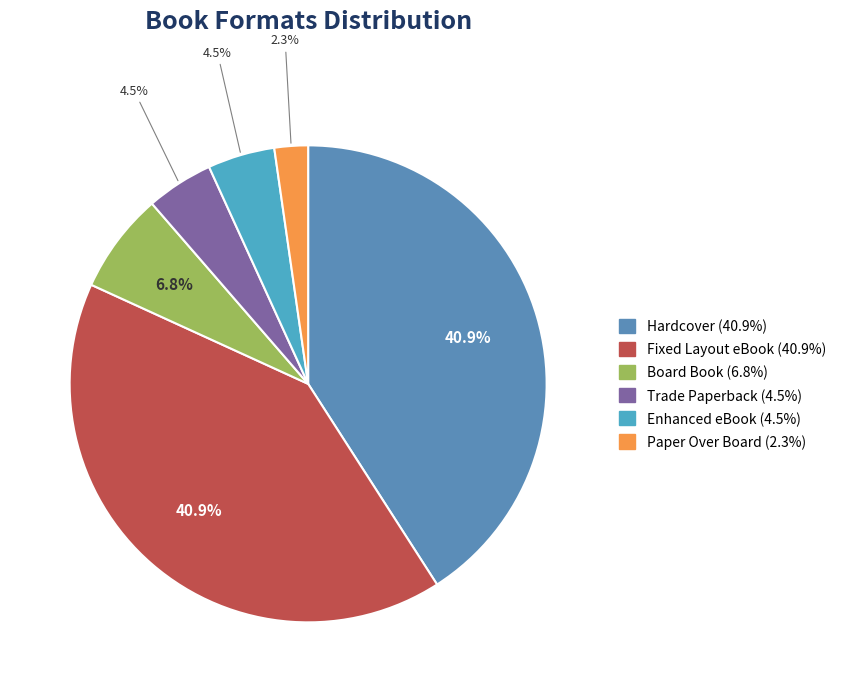

To the nearest percent, what portion does Board Book represent?

7%